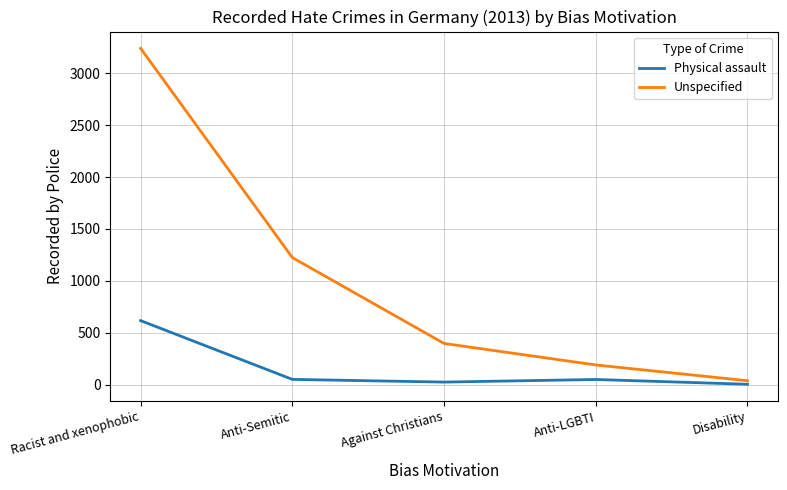

Is it true that Physical assault equals 617 at Racist and xenophobic?

True